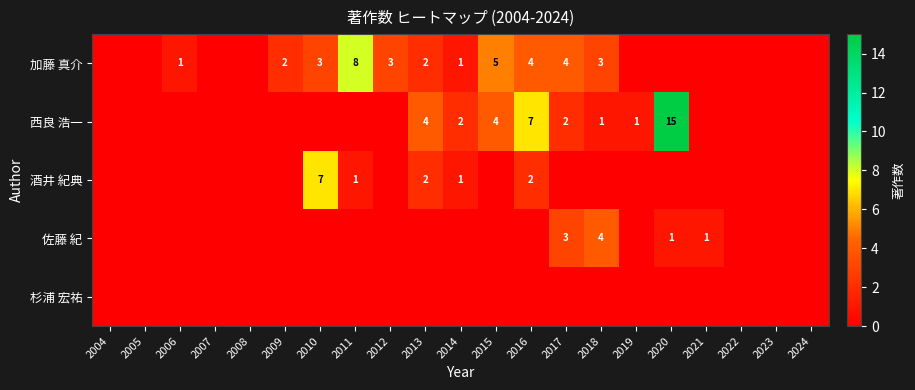

The 西良 浩一 series shows 3 at 2016. True or false?

False